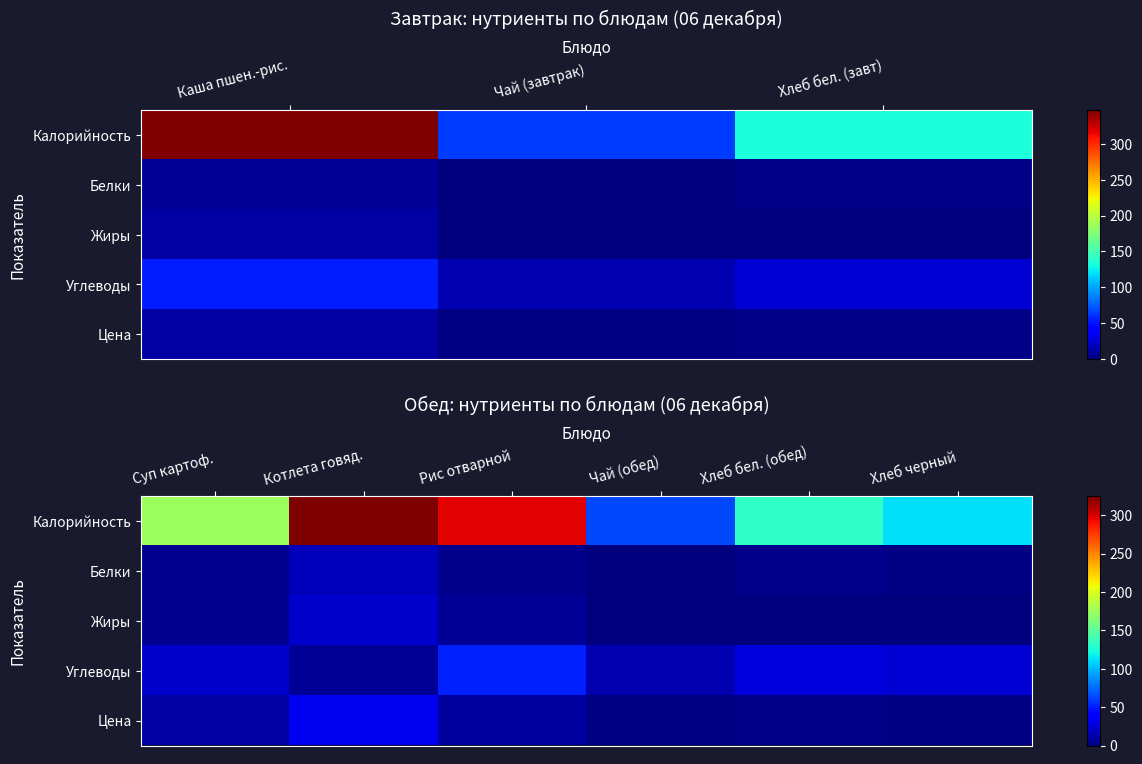

Which series has the widest spread of values?

Калорийность